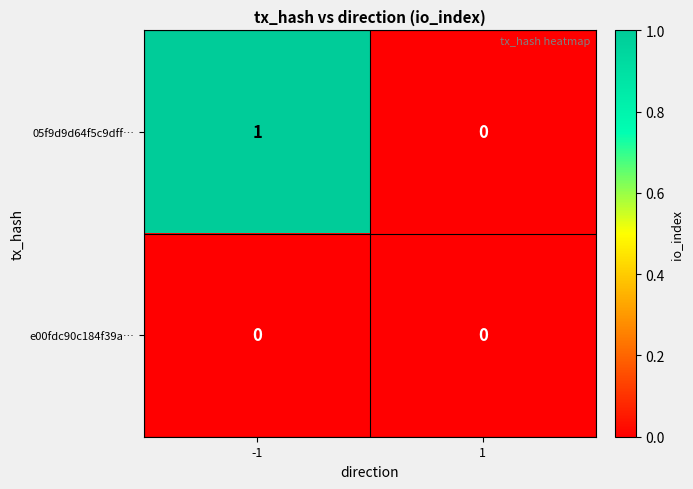

What is the greatest value displayed?

1